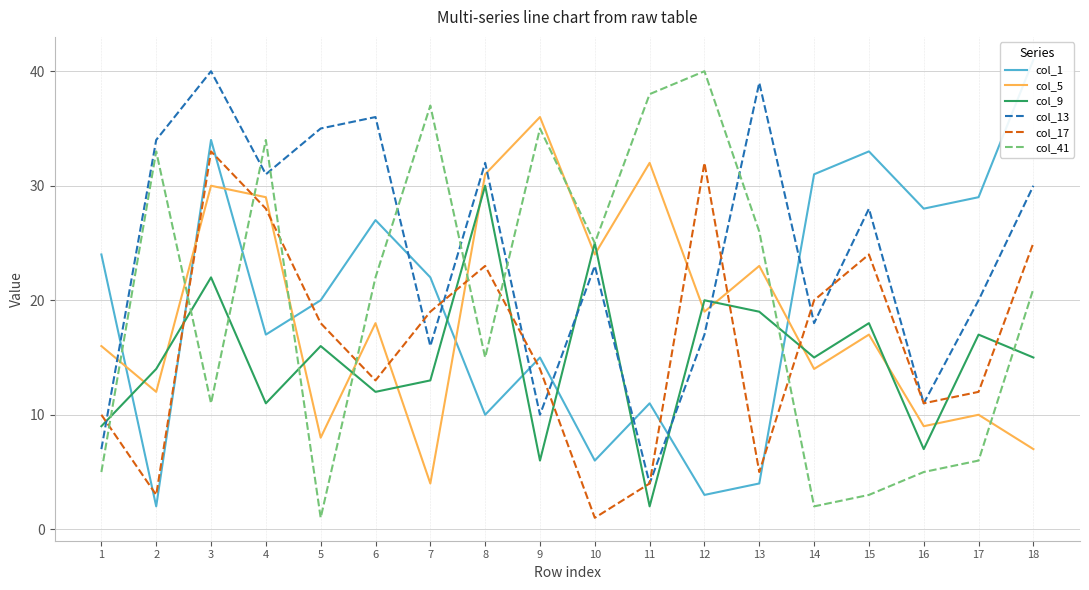

How many categories are shown in the chart?

18